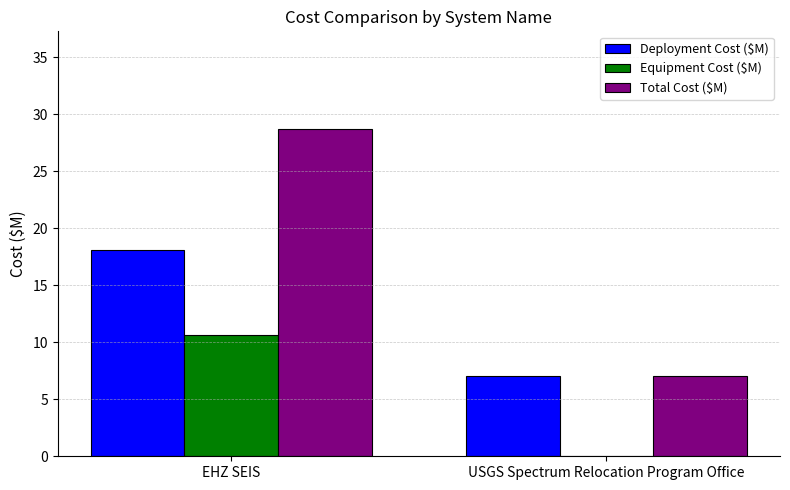

Is it true that Total Cost ($M) equals 28.7 at EHZ SEIS?

True